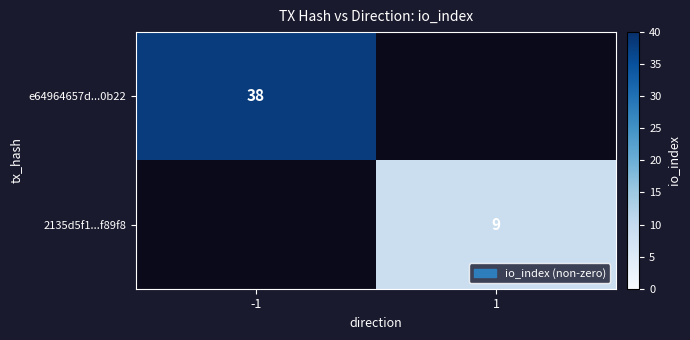

True or false: e64964657d...0b22 has a value of 57 at -1.

False